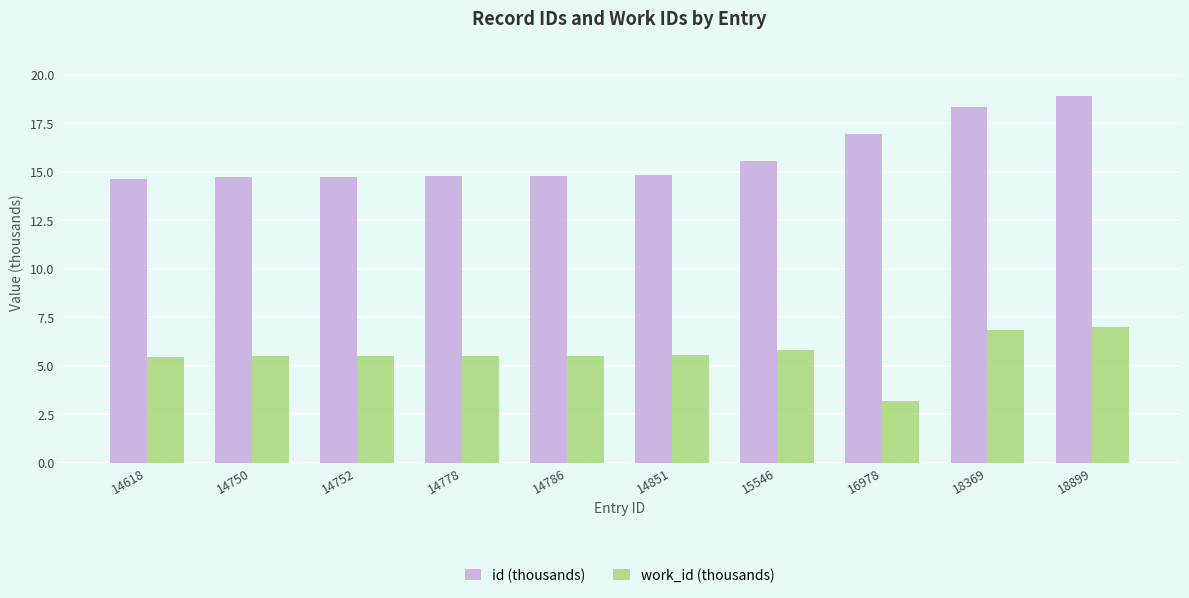

Rank the series by their maximum value, from highest to lowest.

id (thousands), work_id (thousands)